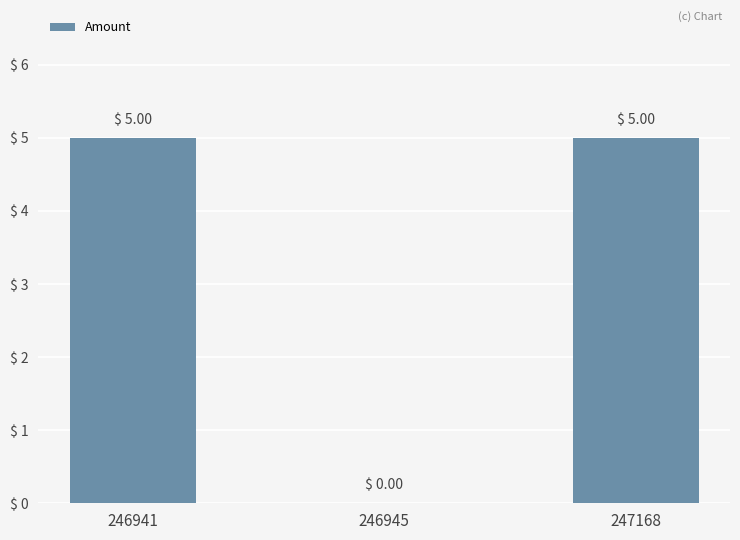

What is the sum of all values?

10